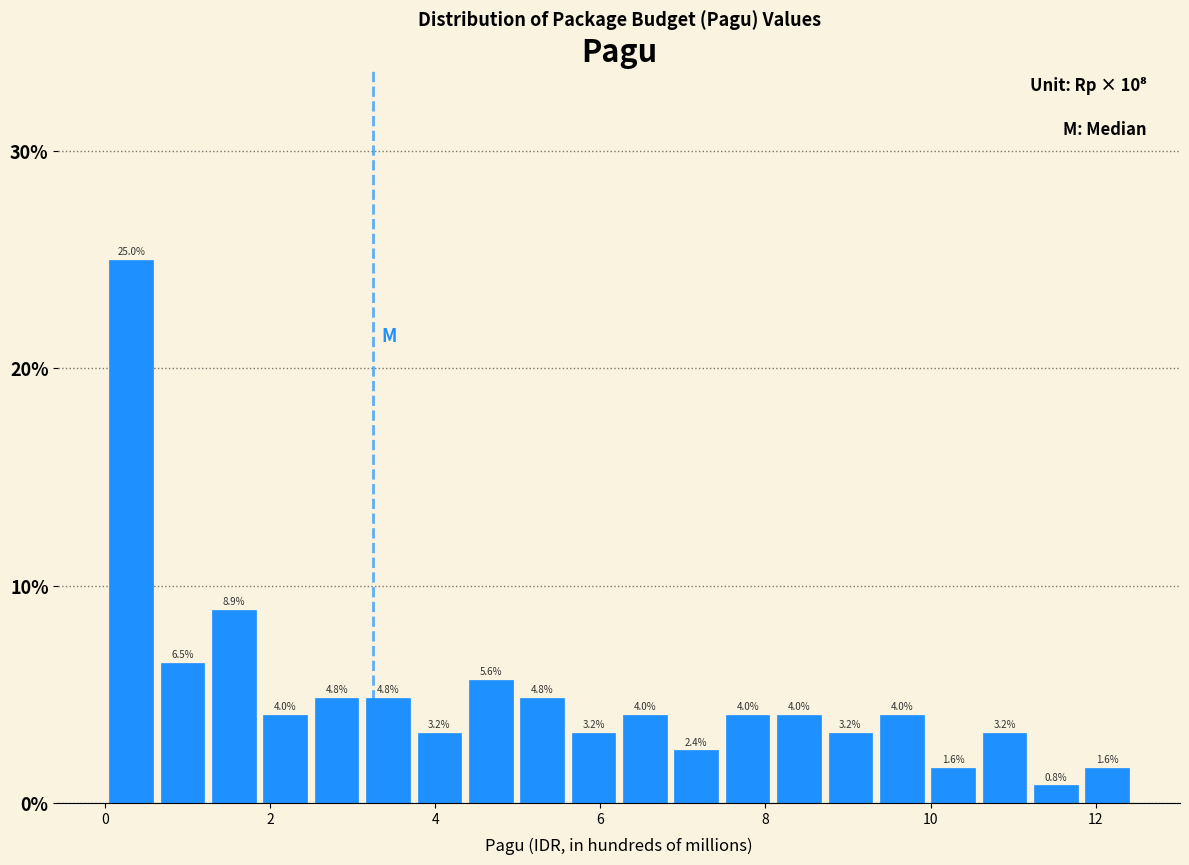

Around what value on the x-axis is the tallest bar? Give the approximate position of its centre, as read against the axis.

0.4